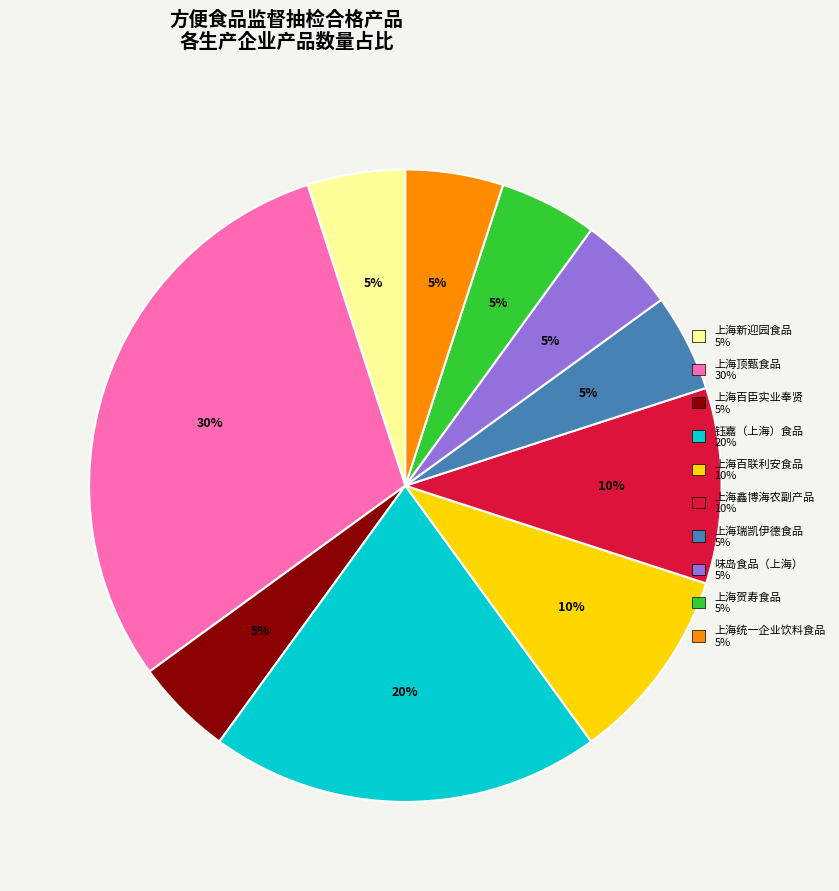

Is there a majority slice in this chart?

No